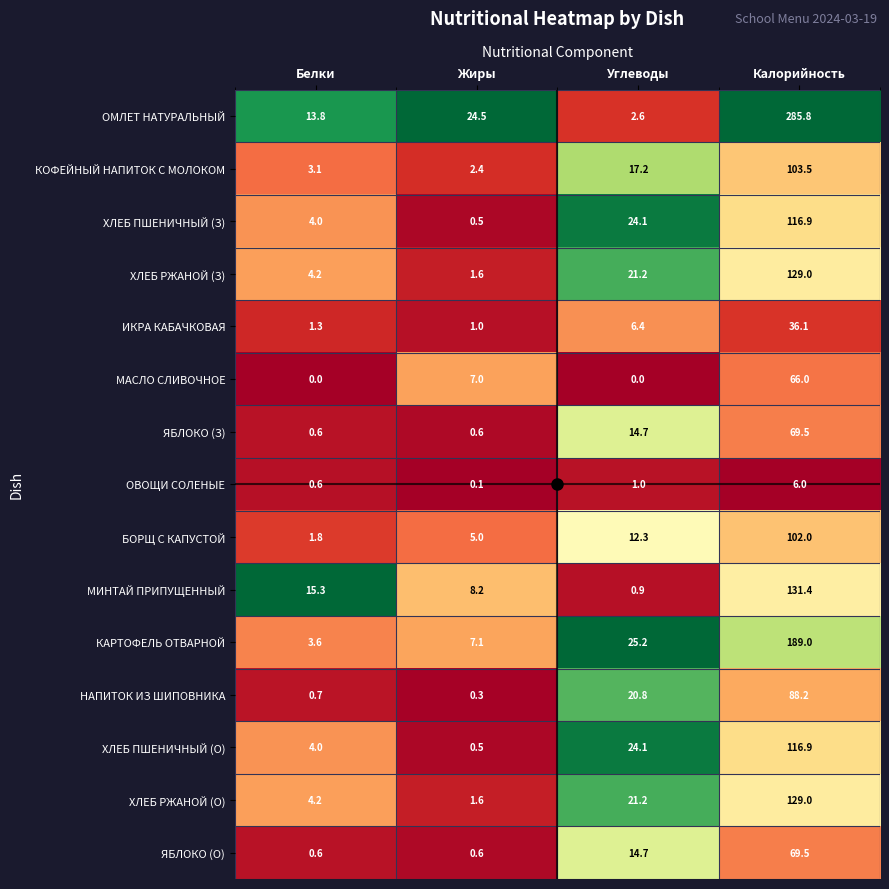

Is it true that ЯБЛОКО (З) equals 69.5 at Калорийность?

True